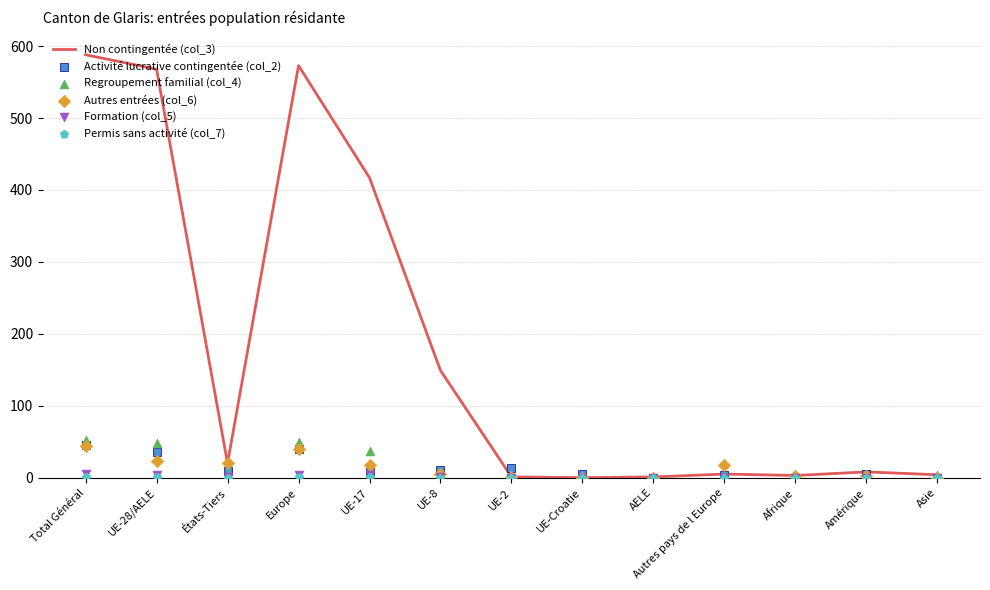

Which series has the largest total across all categories?

Non contingentée (col_3)